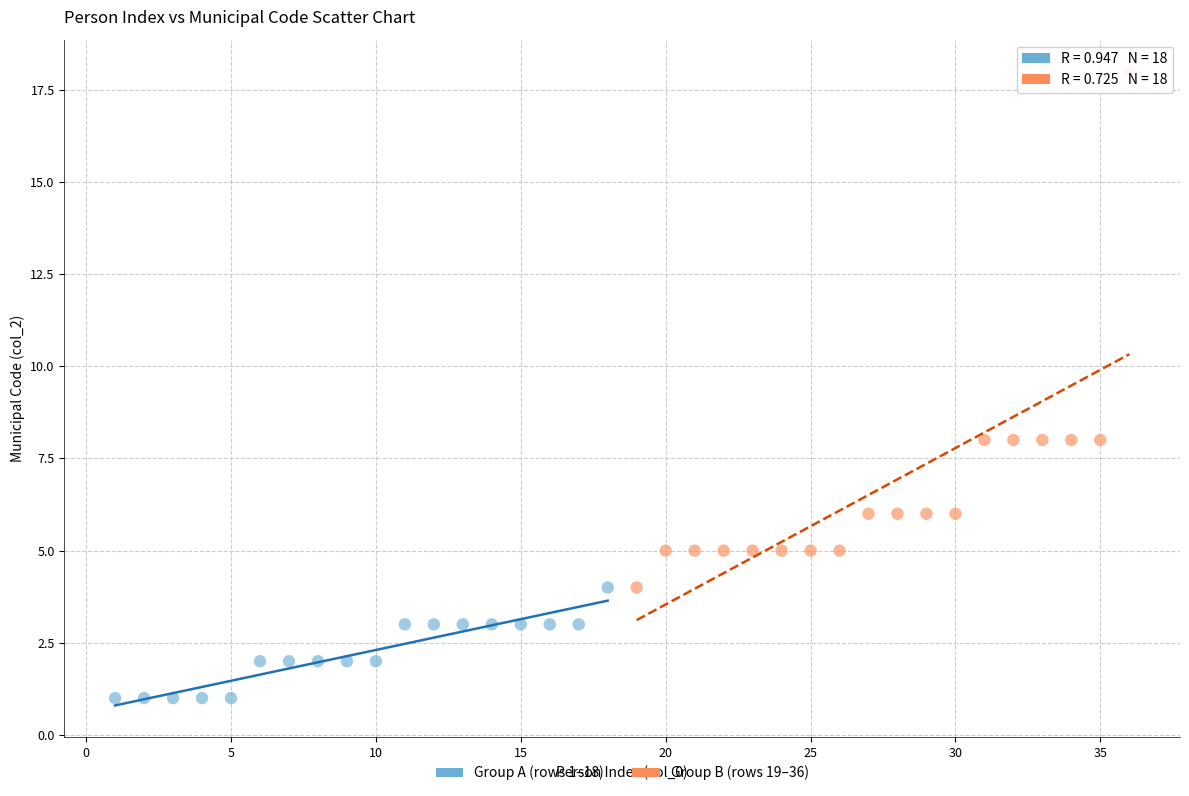

Which series reaches the minimum Y coordinate?

Group A (rows 1–18)